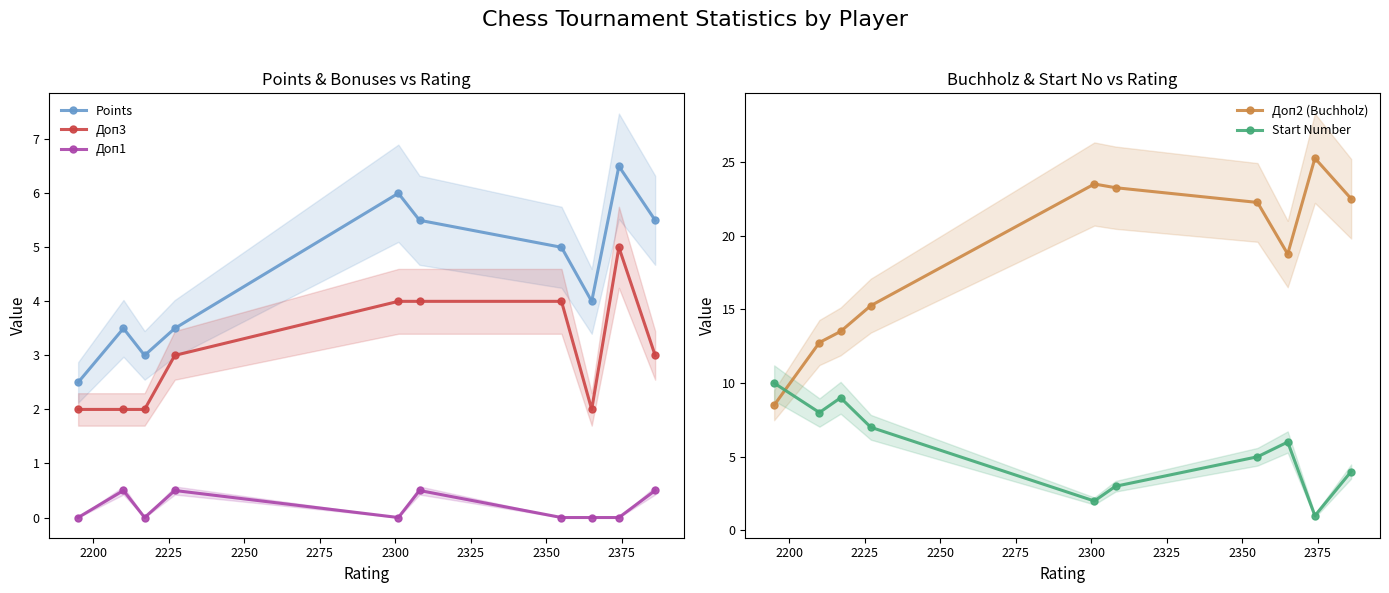

True or false: Доп3 has more than 0 points higher than both neighbors.

True